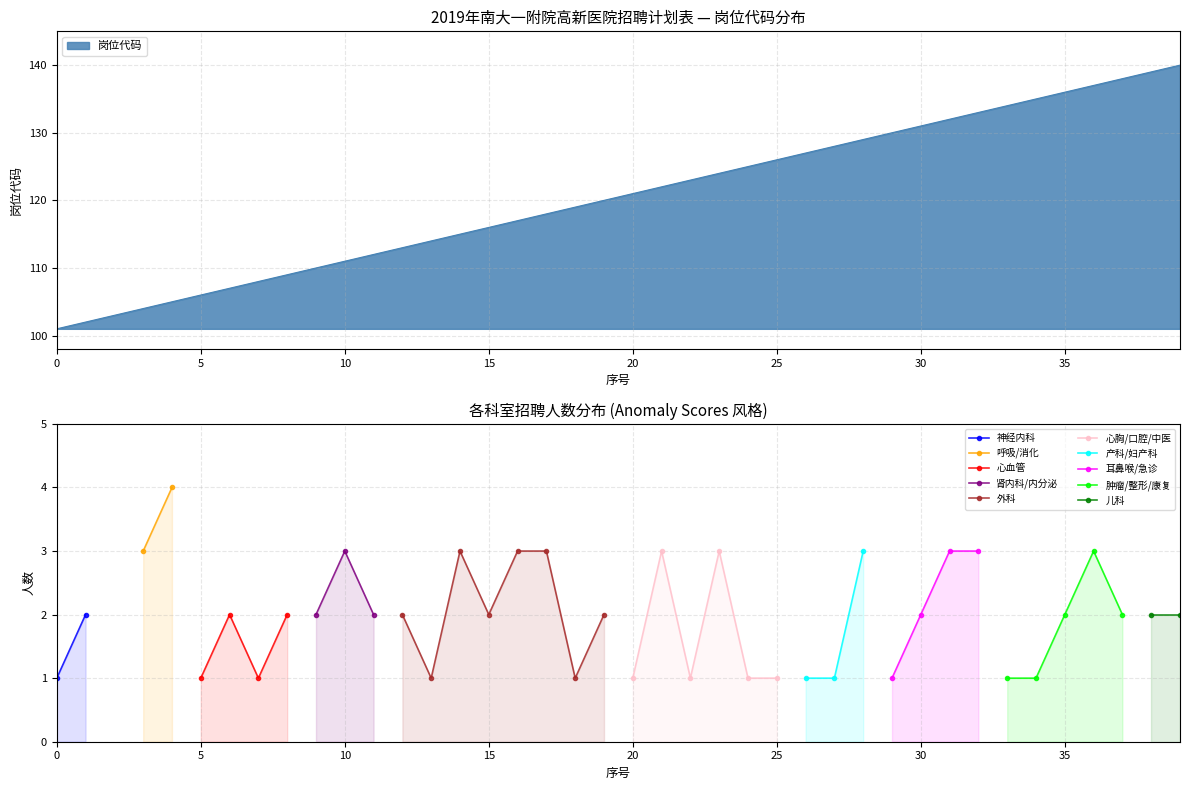

What is the difference between the values at 115 and 134?

19